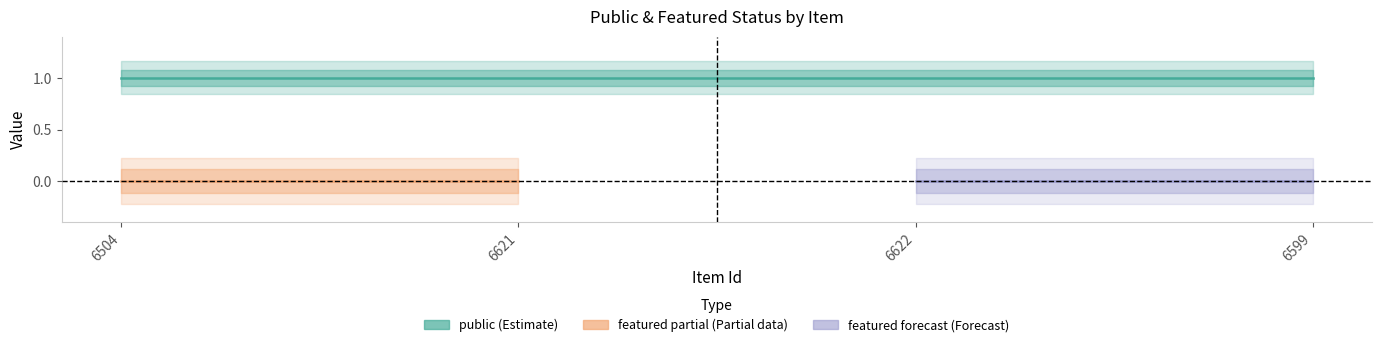

True or false: featured has more than 2 interior local peaks.

False